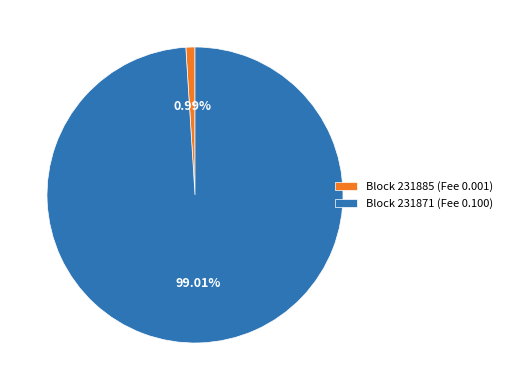

Between Block 231871 (Fee 0.100) and Block 231885 (Fee 0.001), which is larger?

Block 231871 (Fee 0.100)